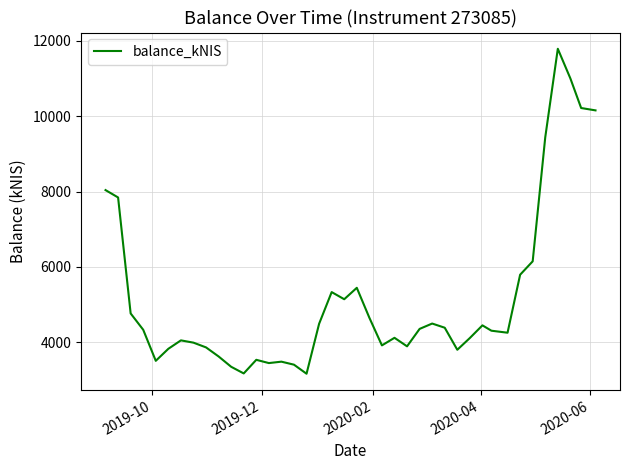

Does the chart display data point markers on the line(s)?

No